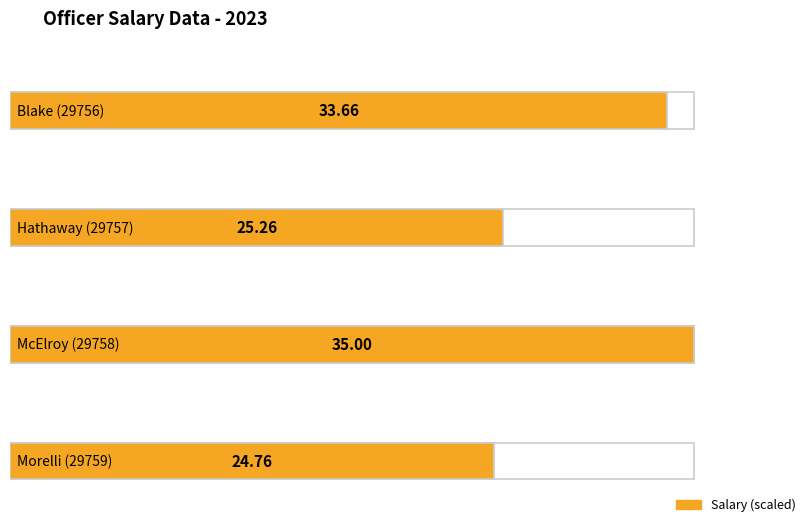

Where is the data nearest to the value 29?

Hathaway (29757)